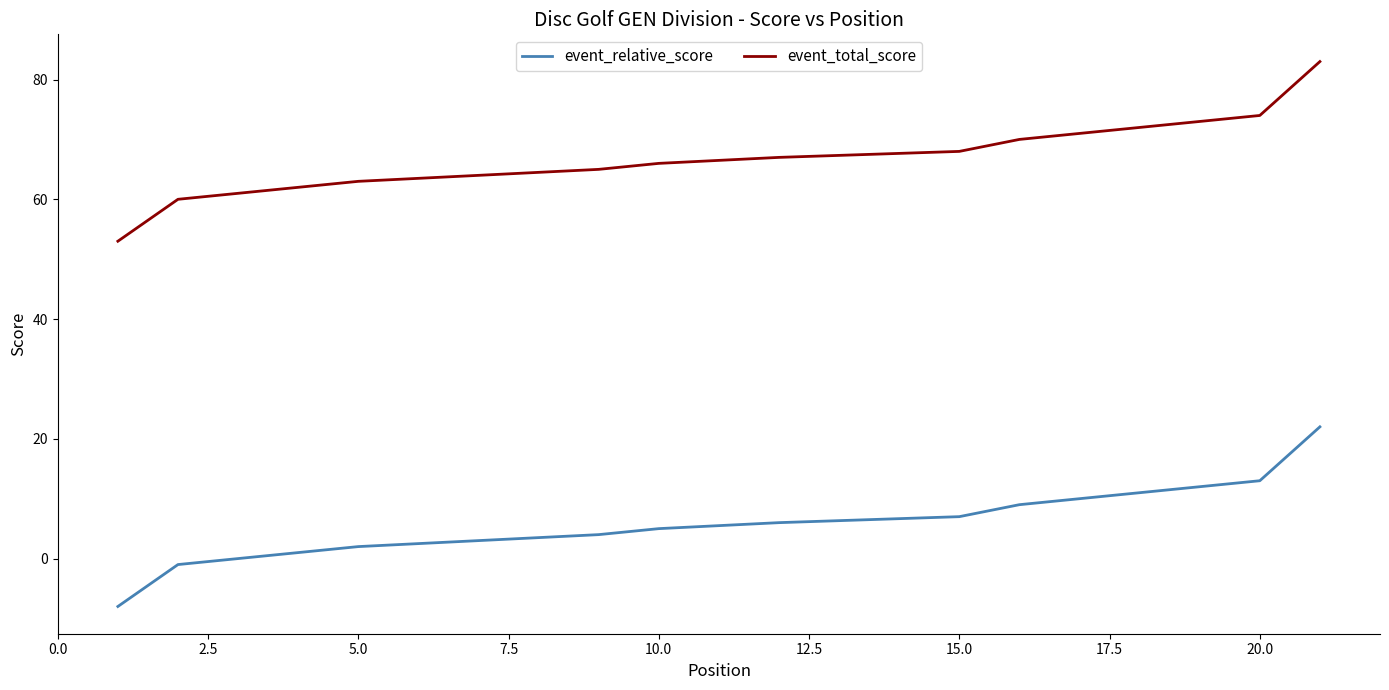

What is the difference between the maximum and second lowest values in the event_total_score series?

23